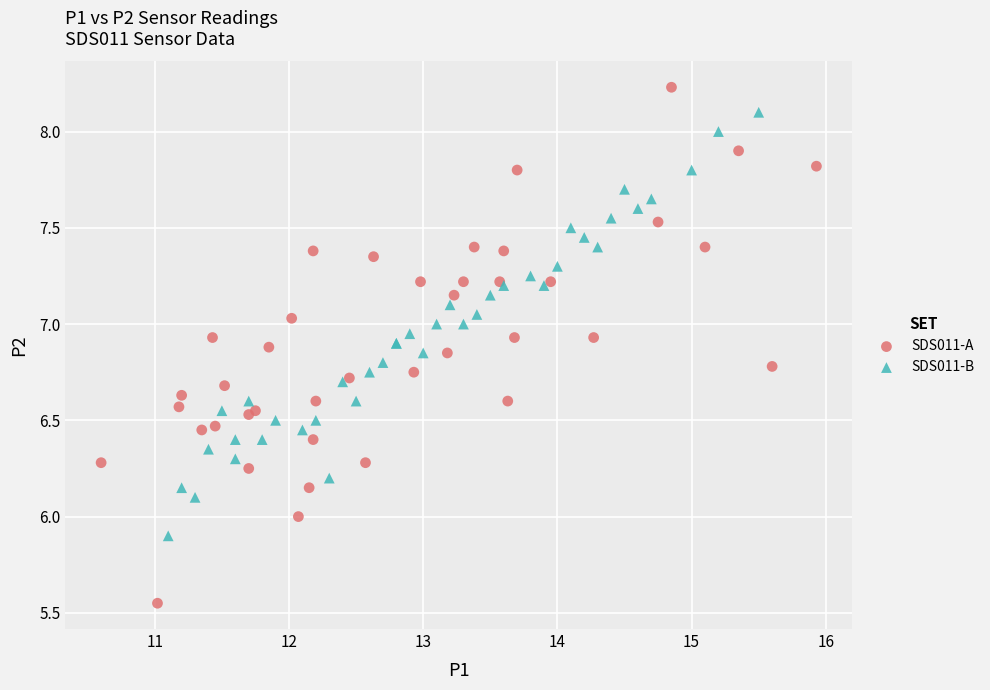

Which series contains the highest Y value?

SDS011-A